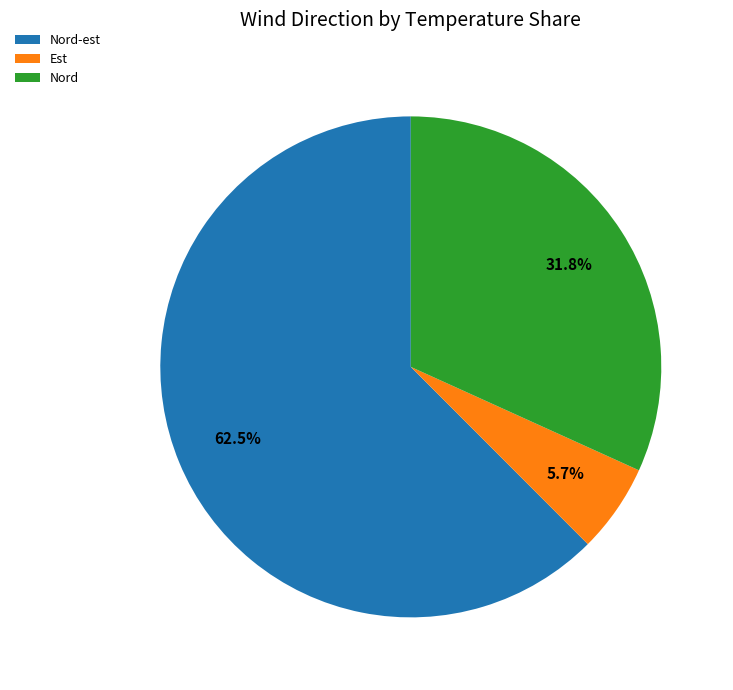

Rank the categories by value from lowest to highest.

Est, Nord, Nord-est